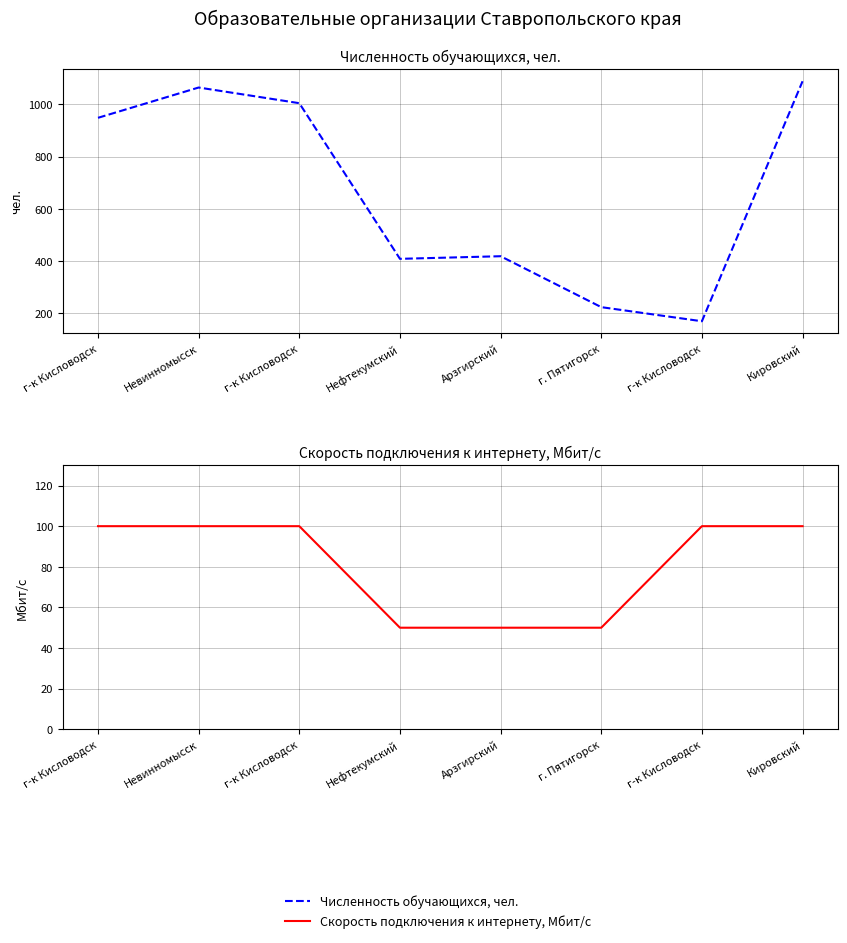

At which category is the sum across all series the highest?

Кировский